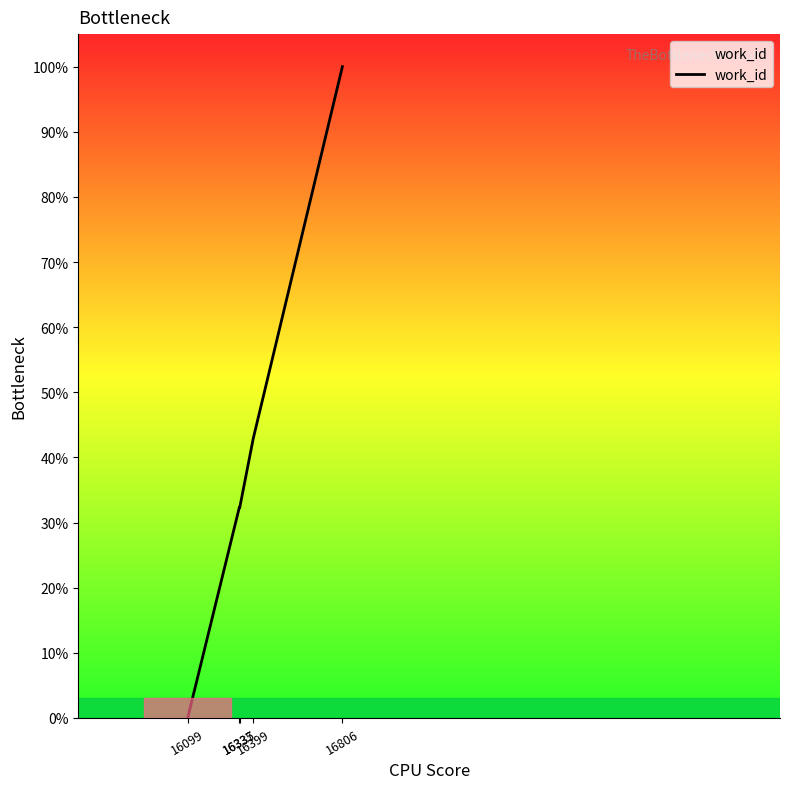

Which category has the lowest value across all series?

16099